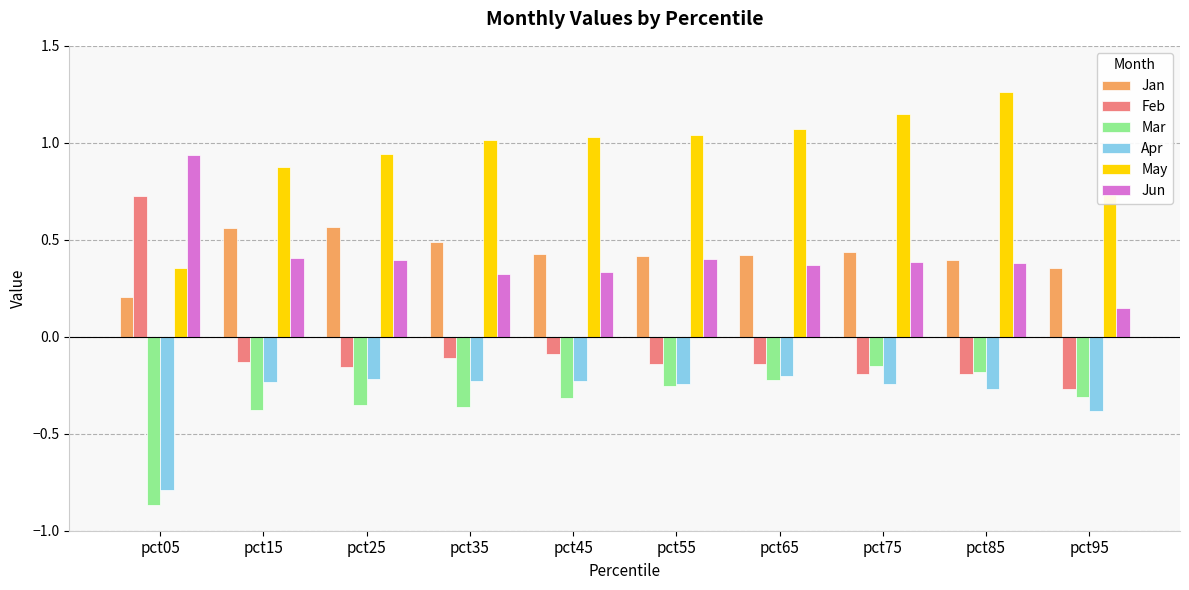

What is the sum of the Jun values at pct35 and pct15?

0.7